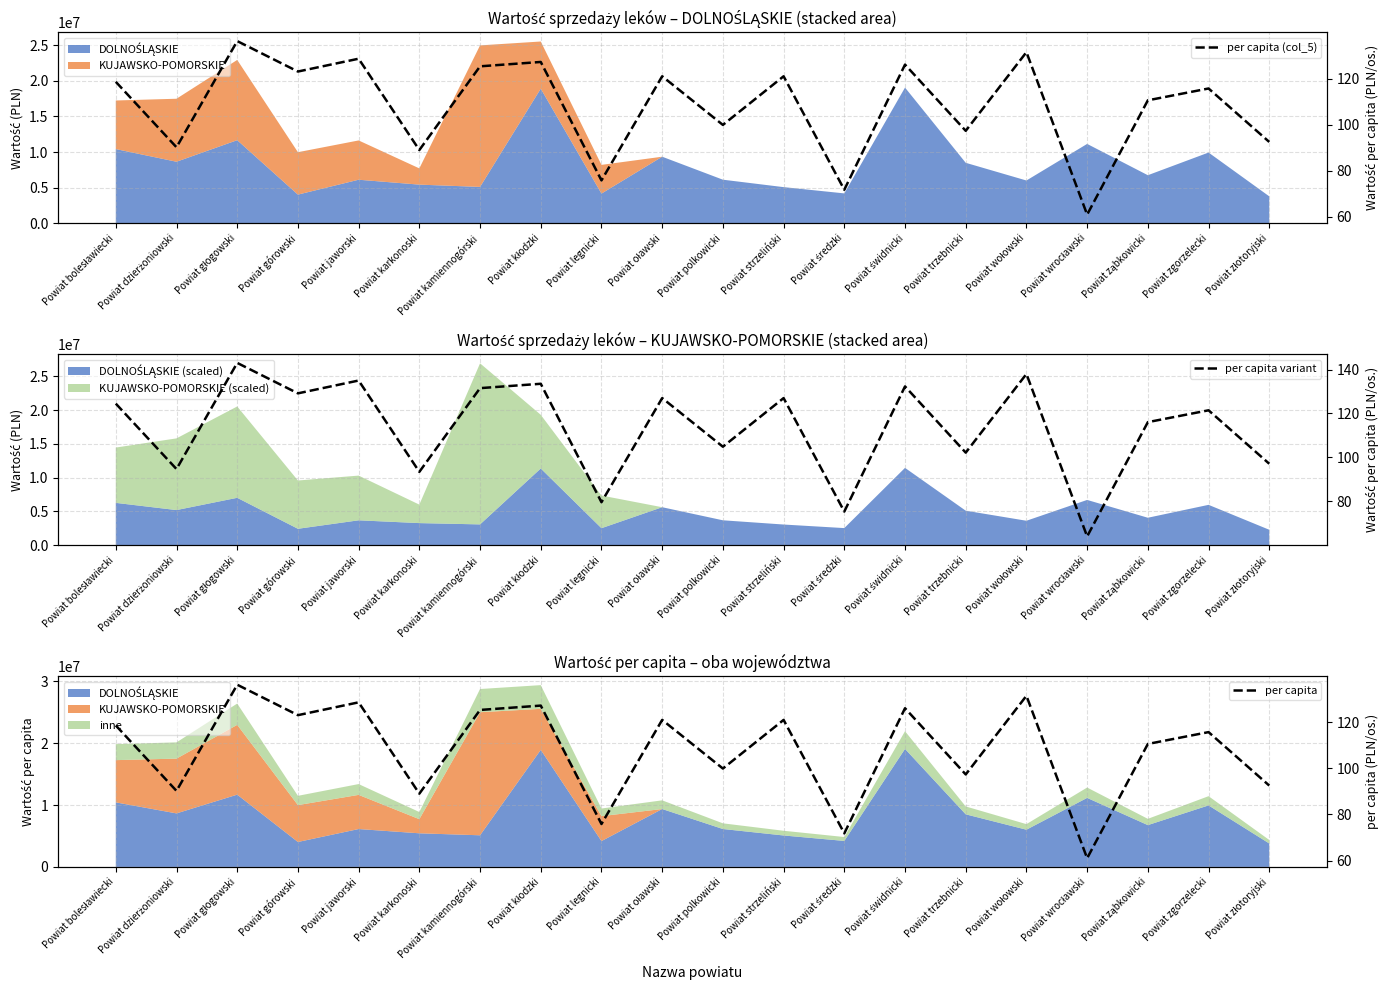

At which category is the sum across all series the highest?

Powiat głogowski